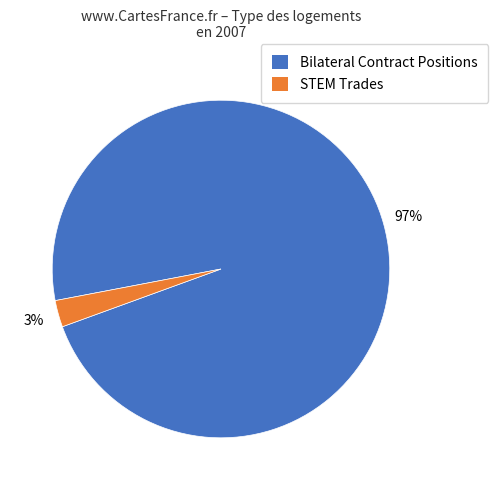

To the nearest percent, what is the average slice percentage?

50%